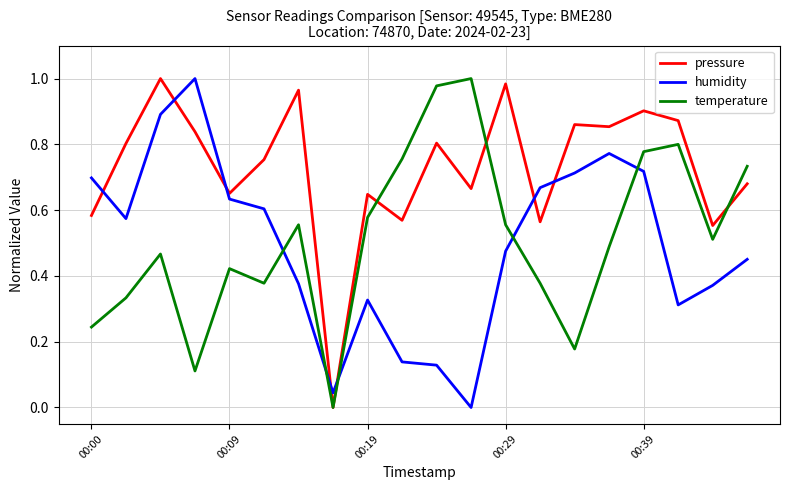

What is the sum of all humidity values?

9.9